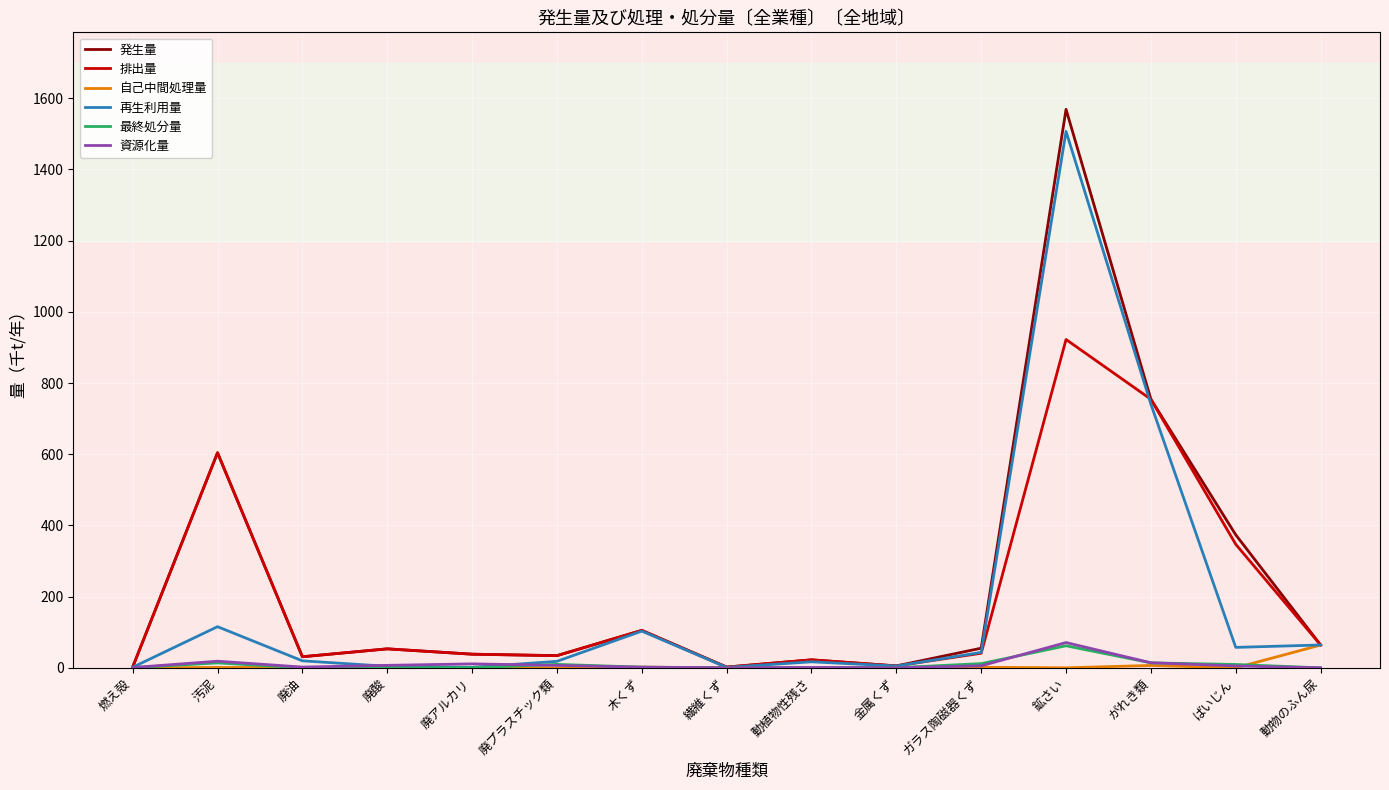

At which label is 発生量 closest to 785?

がれき類